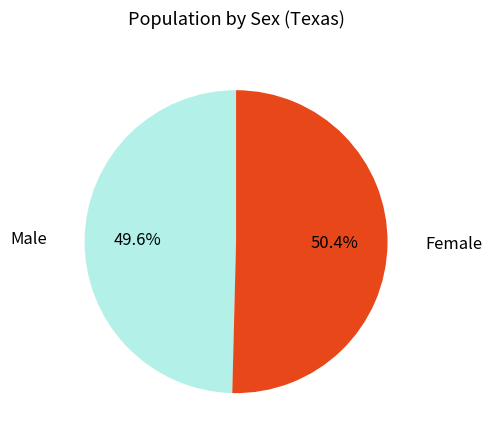

Is there a majority slice in this chart?

Yes